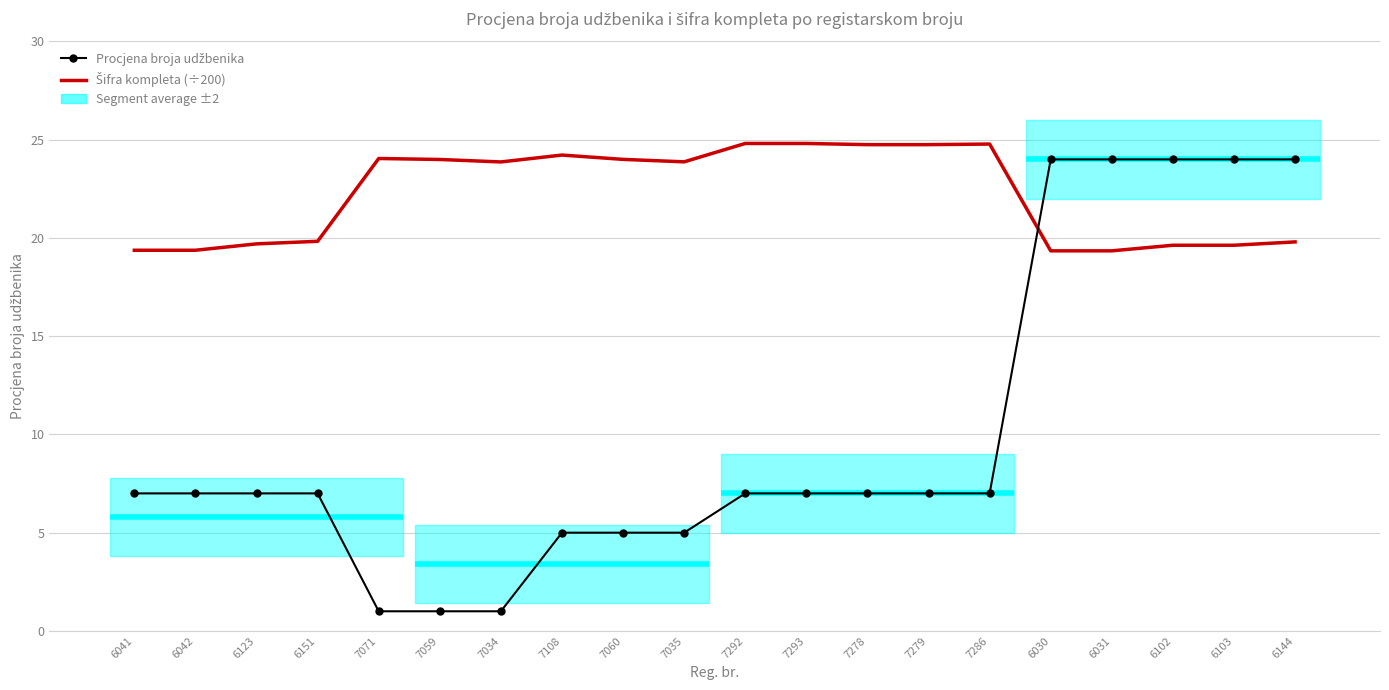

Which series ends up on top after the final intersection of Procjena broja udžbenika and Šifra kompleta (÷200)?

Procjena broja udžbenika